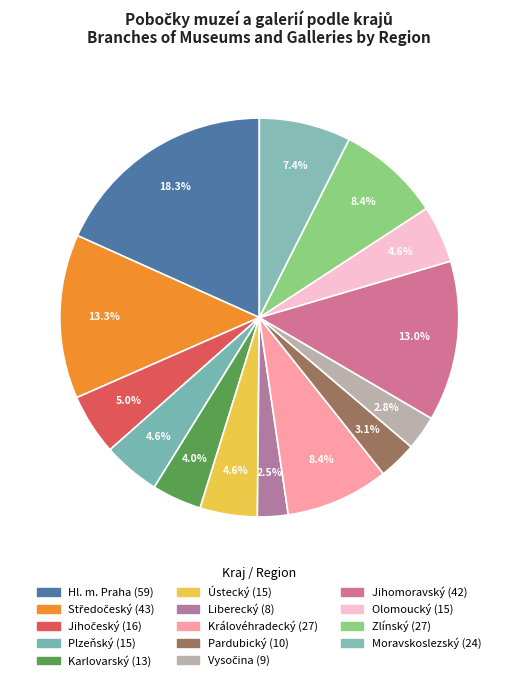

Count the number of slices in the pie.

14